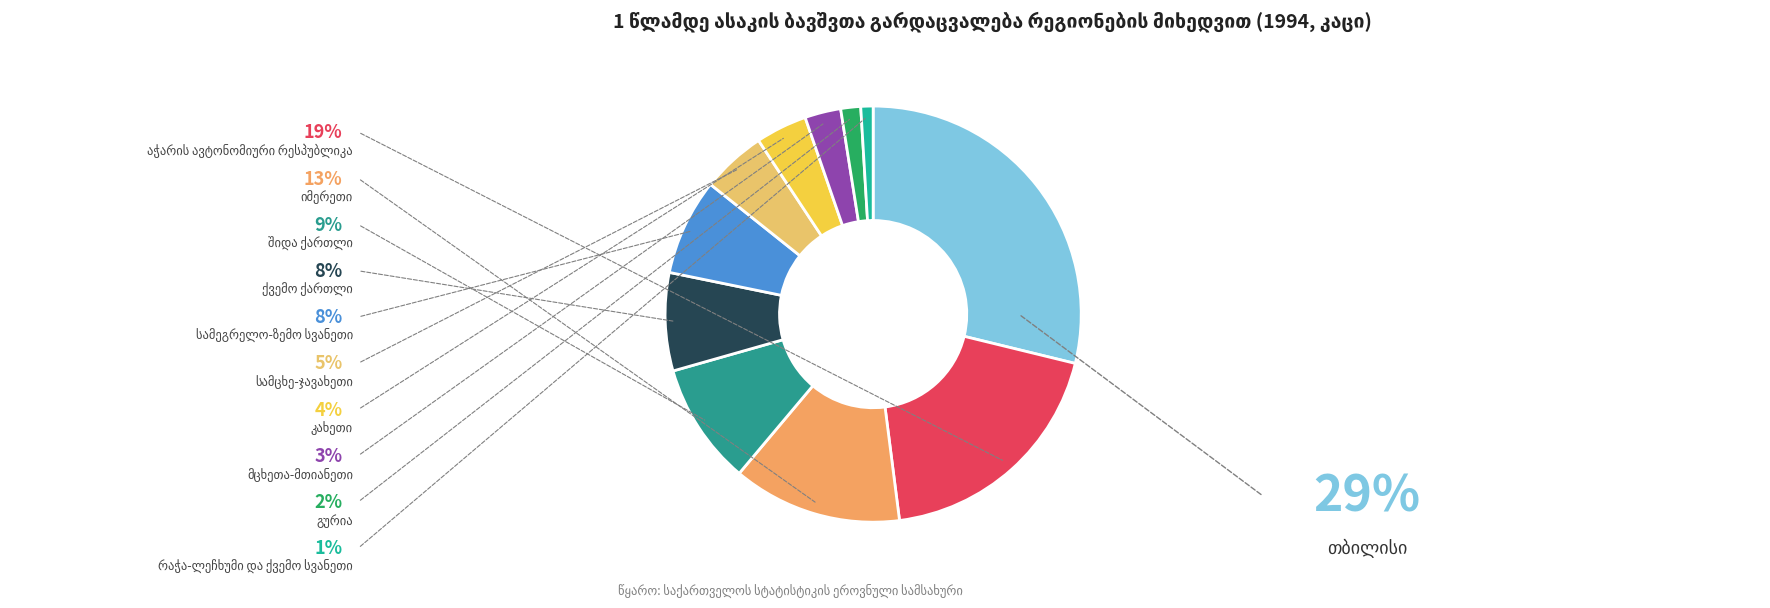

The შიდა ქართლი slice represents 4% of the pie. True or false?

False